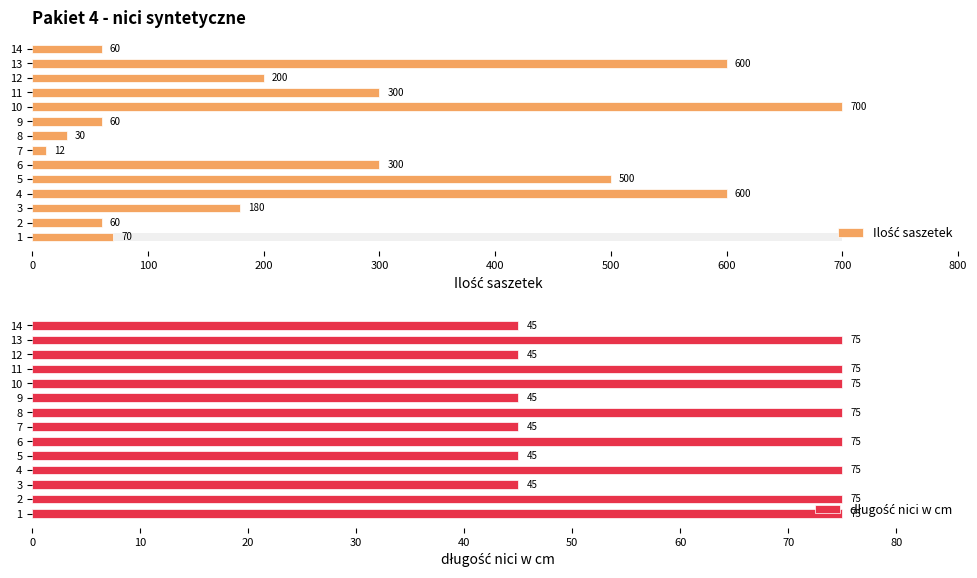

What is the difference between the długość nici w cm values at 4 and 7?

30